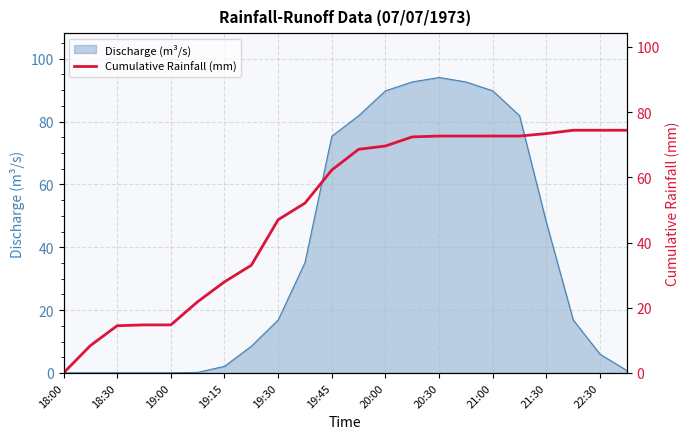

What is the highest value of the Discharge (m³/s) series?

94.0